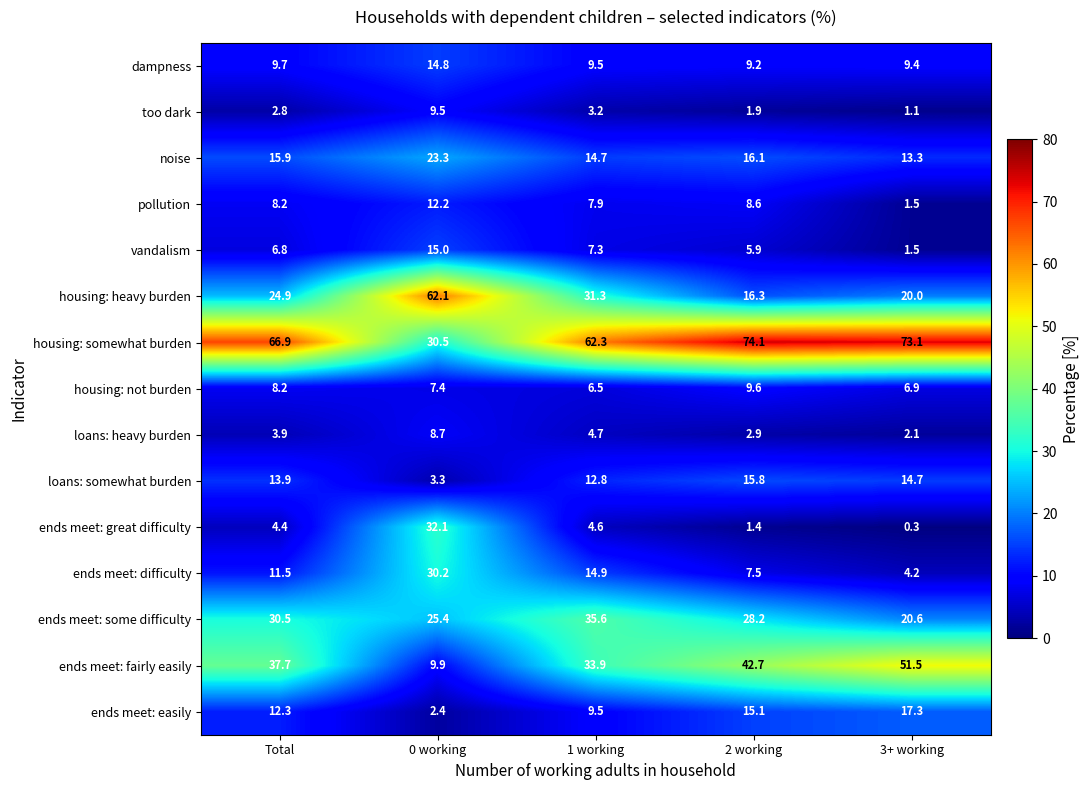

Which series changed the most between 0 working and 1 working?

housing: somewhat burden